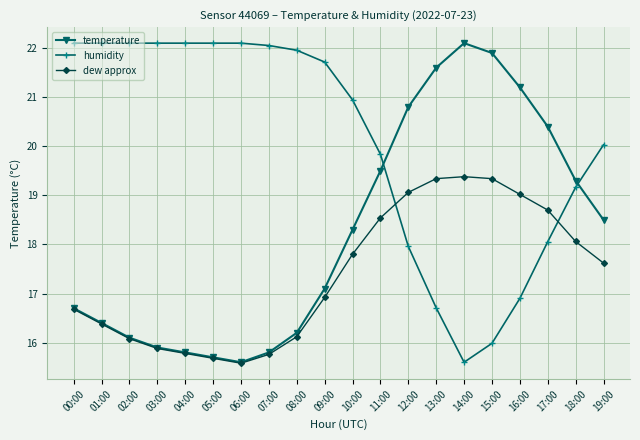

At which category does dew approx reach its first local valley?

06:00